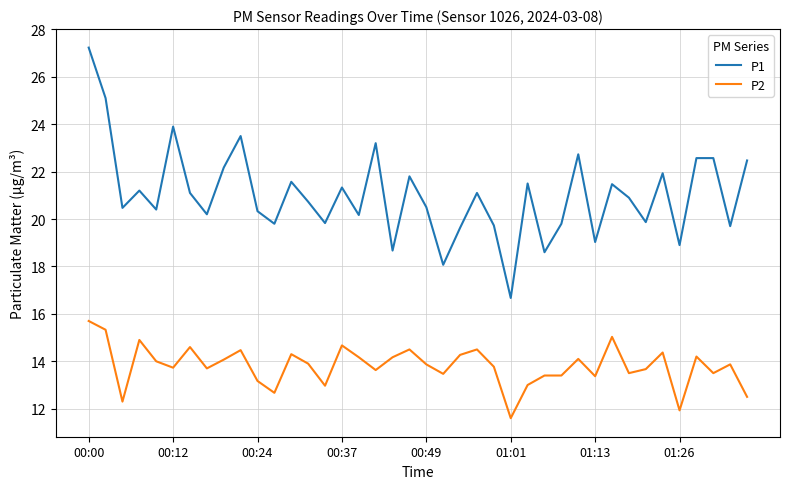

List the series in order of their peak value, lowest first.

P2, P1